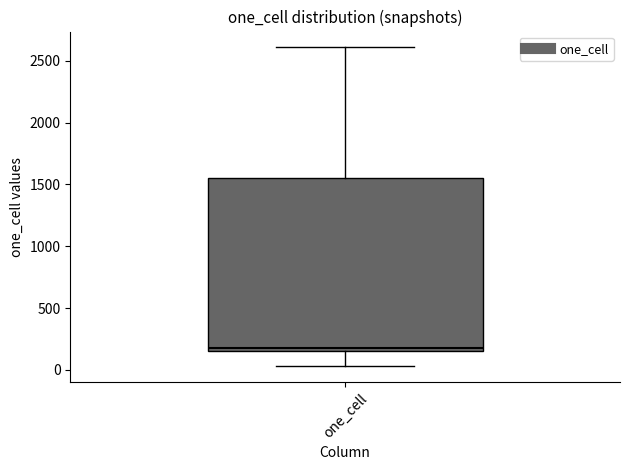

Read this box plot against the y-axis: the position of the median line, the range covered by the box, and the ends of both whiskers. The values are not printed on the chart, so give them approximately, as read against the axis.

median 200, box 150 to 1550, whiskers 50 to 2600